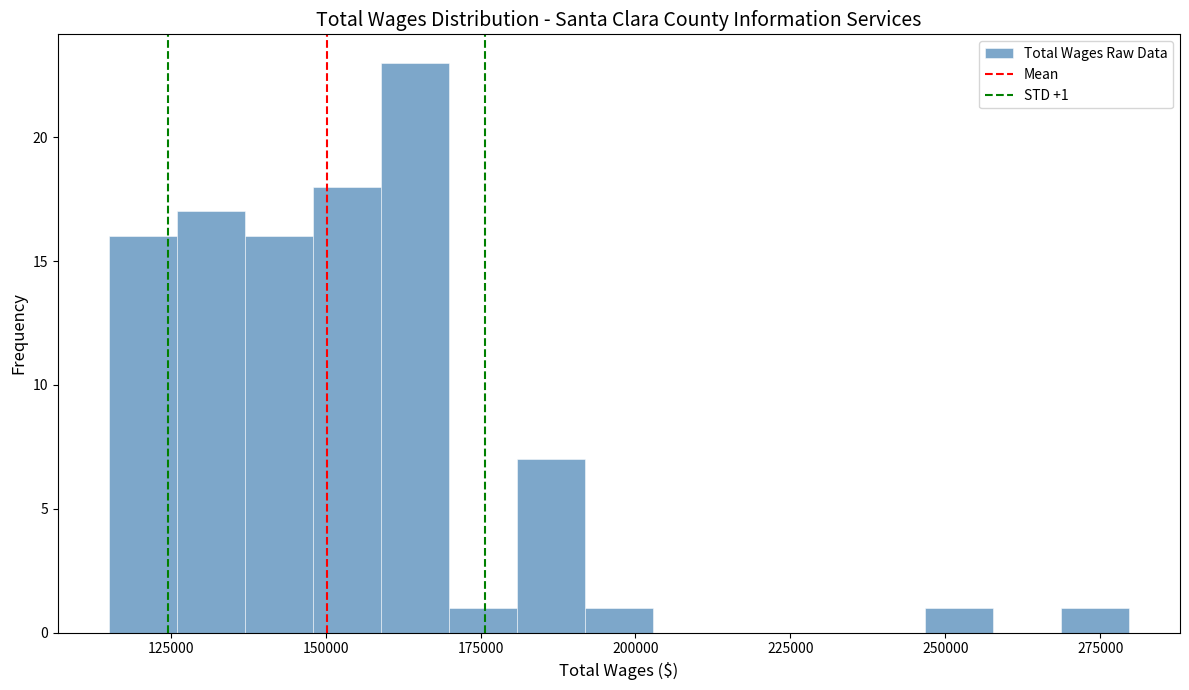

Read against the x-axis, roughly where is the centre of the tallest bar?

165000